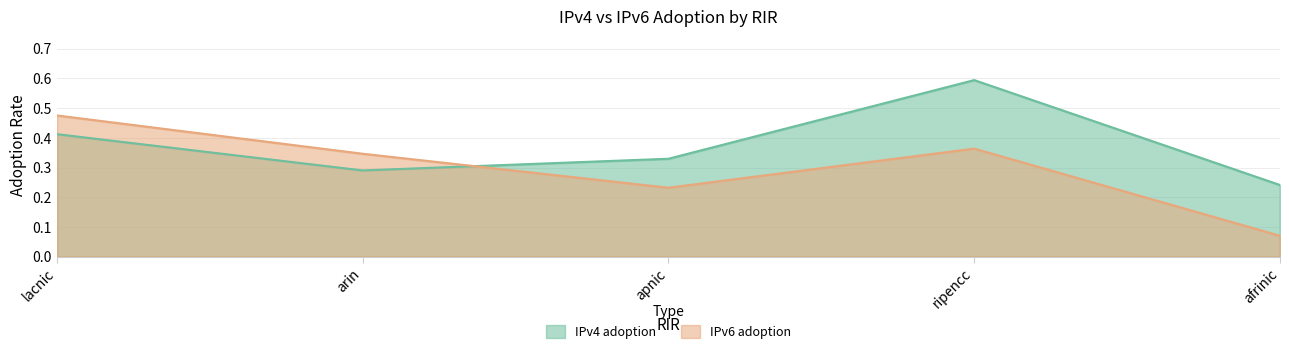

What is the maximum value for IPv4 adoption?

0.6